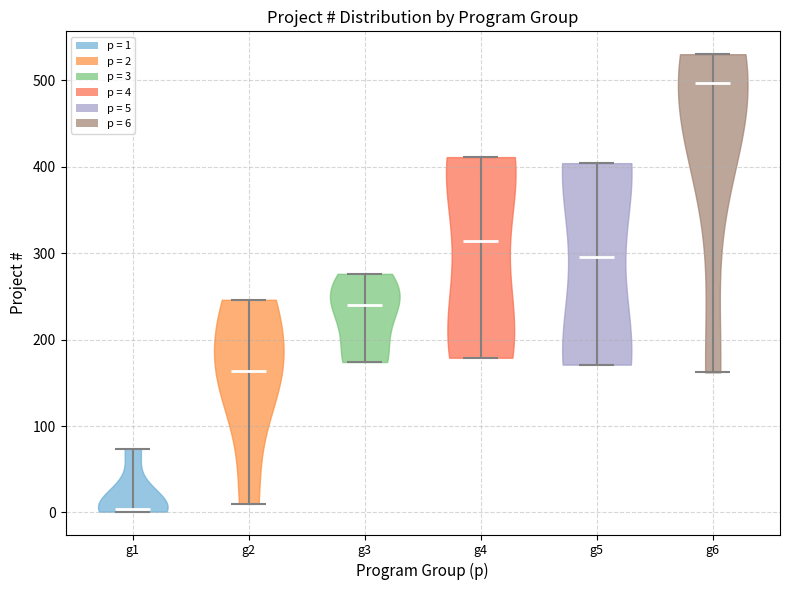

Which violin has the highest median line?

g6